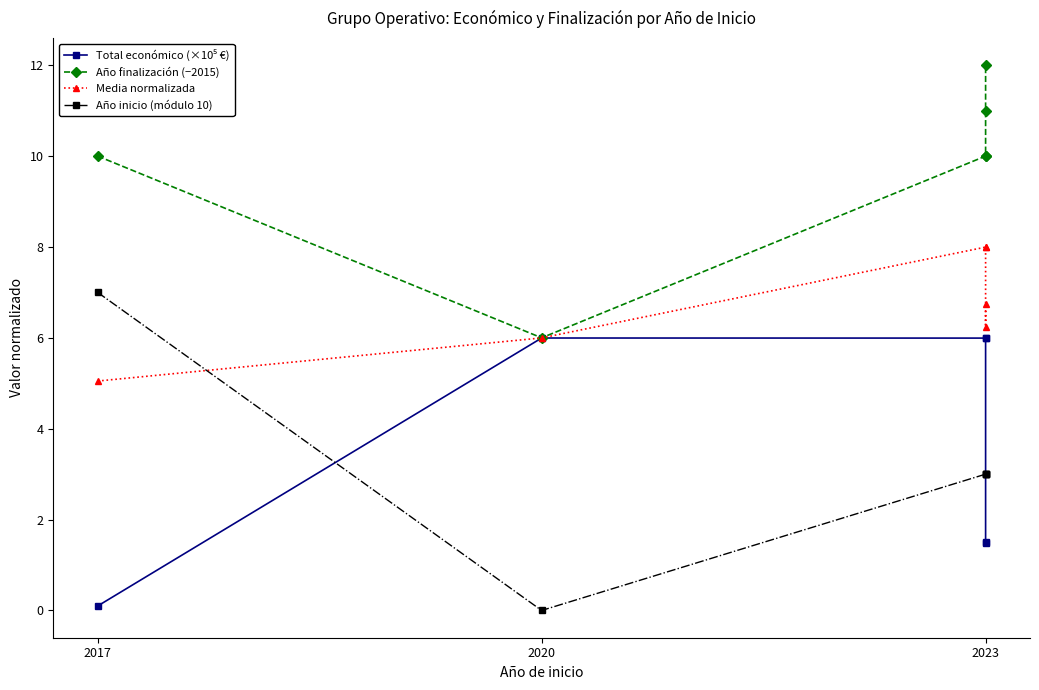

What is the difference between the highest and lowest values at 2020?

6.0